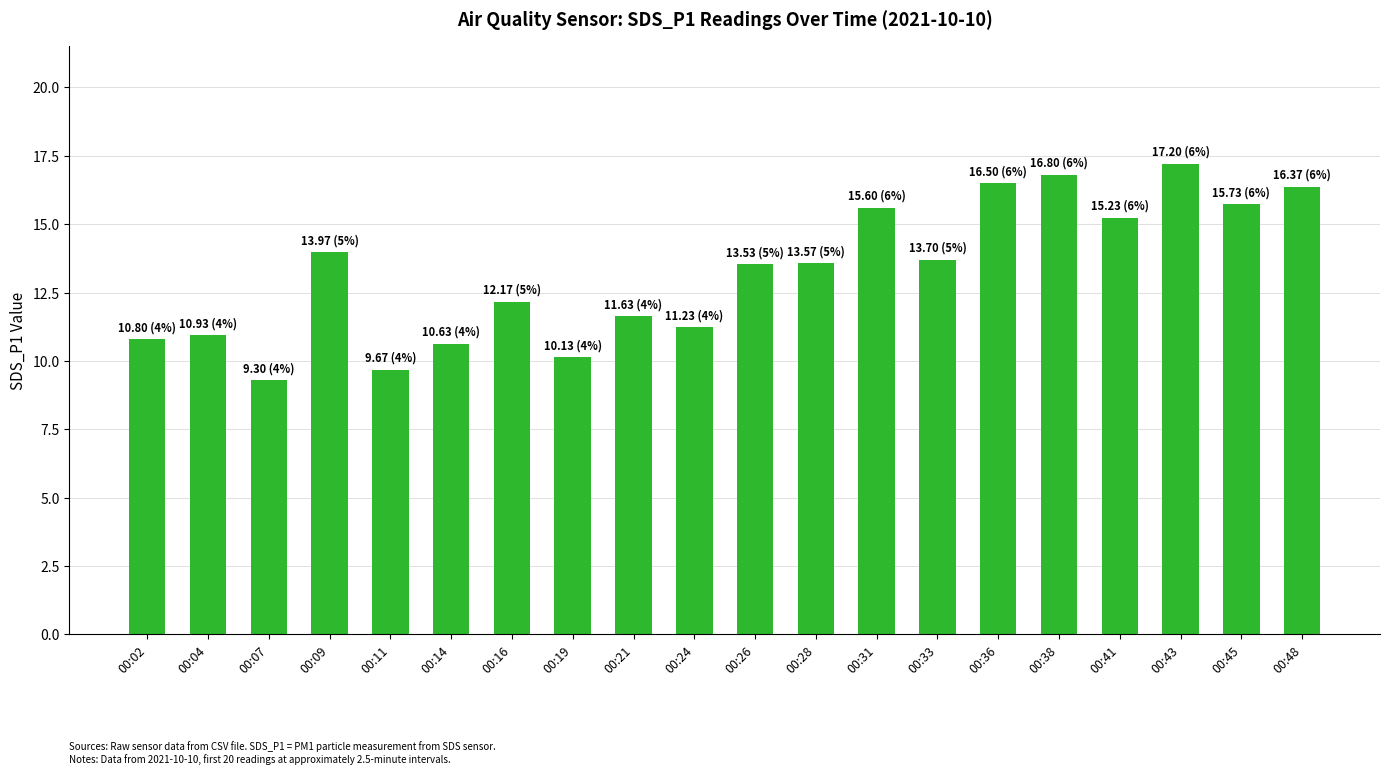

True or false: the data shows 11.6 at 00:21.

True